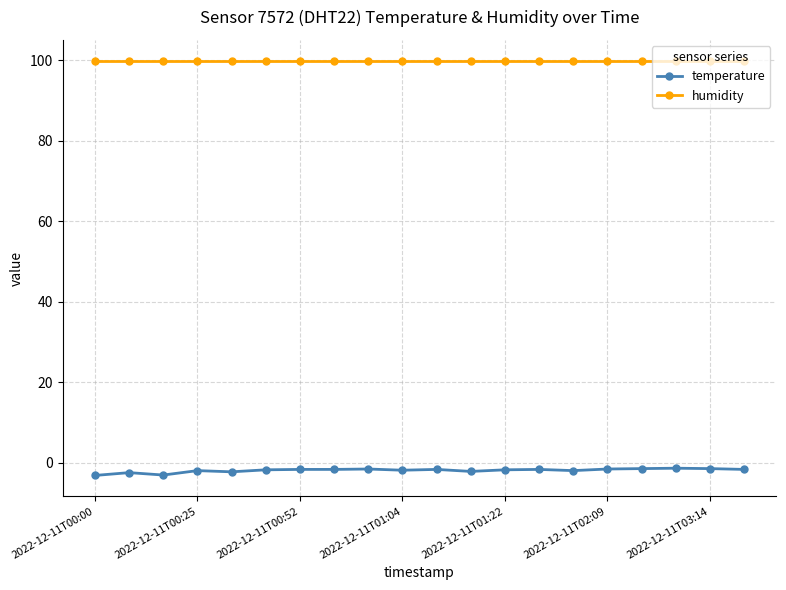

What is the value of the humidity point at the 6th from the left?

99.9